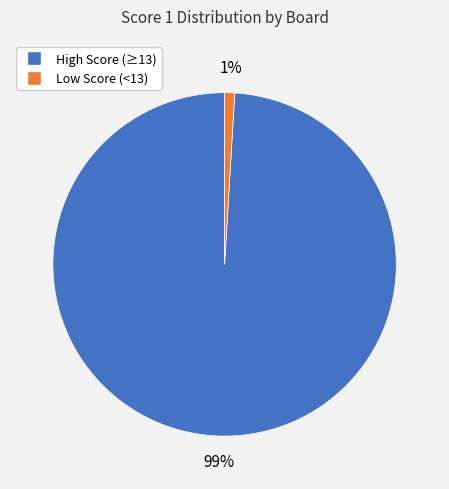

What is the majority slice?

High Score (≥13)